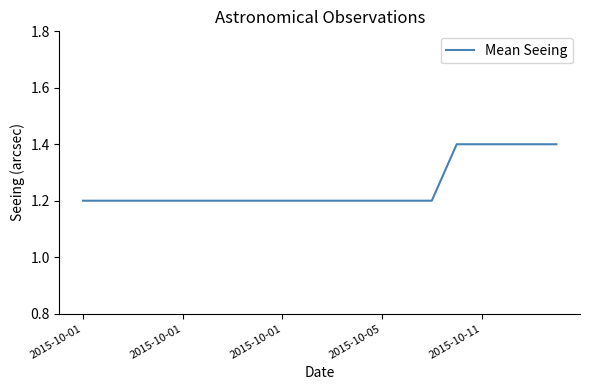

What is the minimum value shown in the chart?

1.2